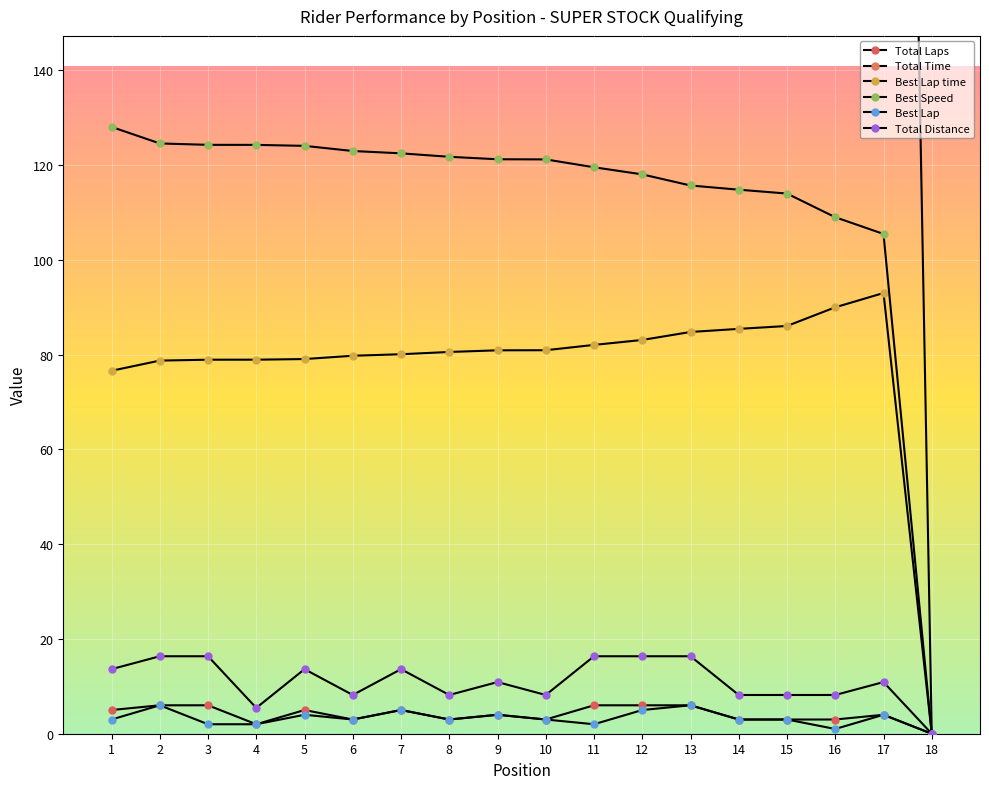

Which series has the largest total across all categories?

Total Time